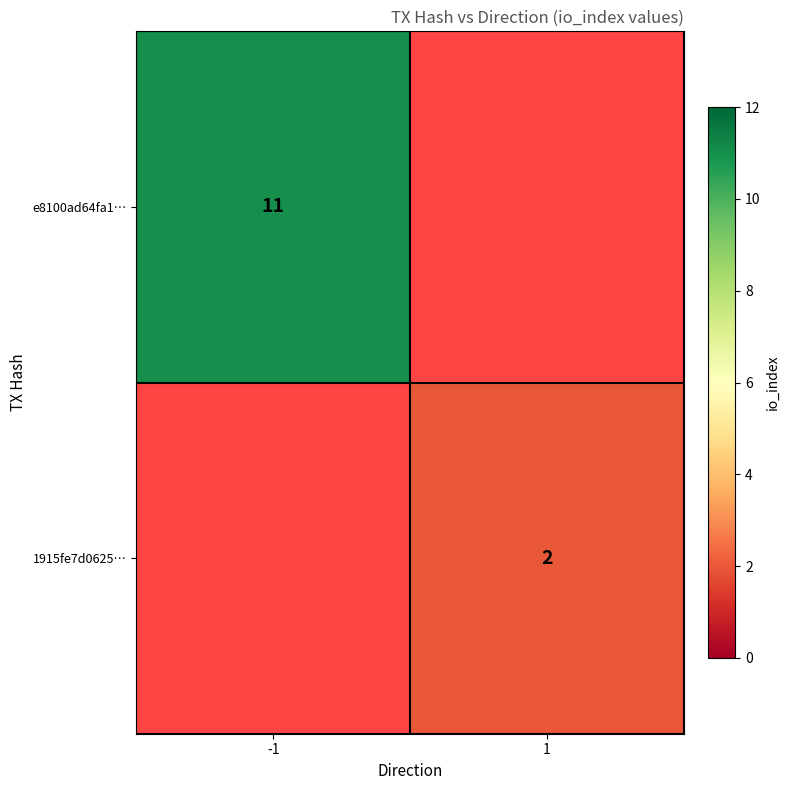

The 1915fe7d0625… series shows 1.1 at 1. True or false?

False